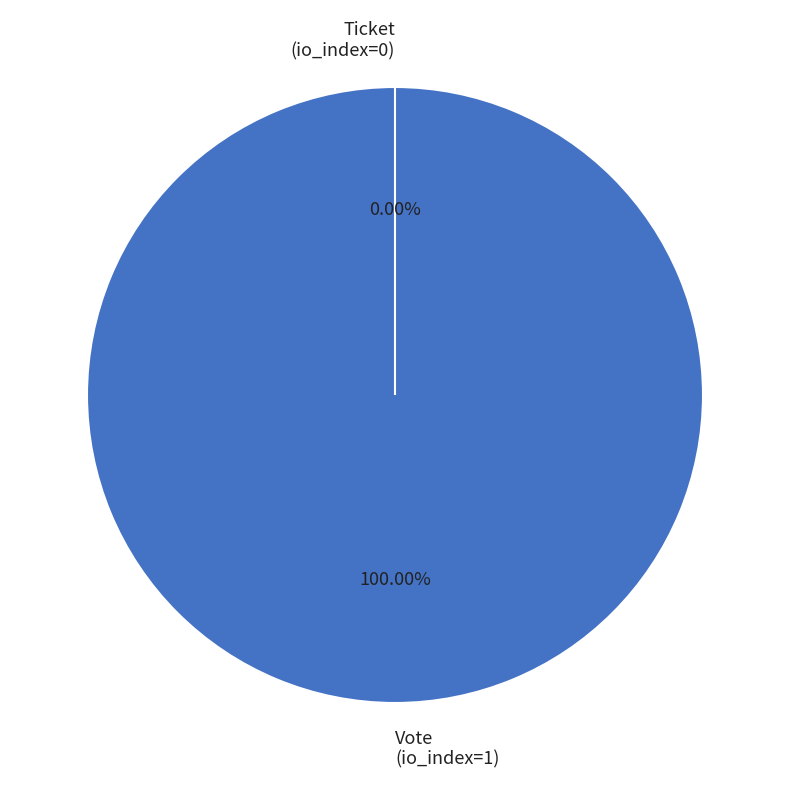

Rank the categories by value from lowest to highest.

Ticket, Vote